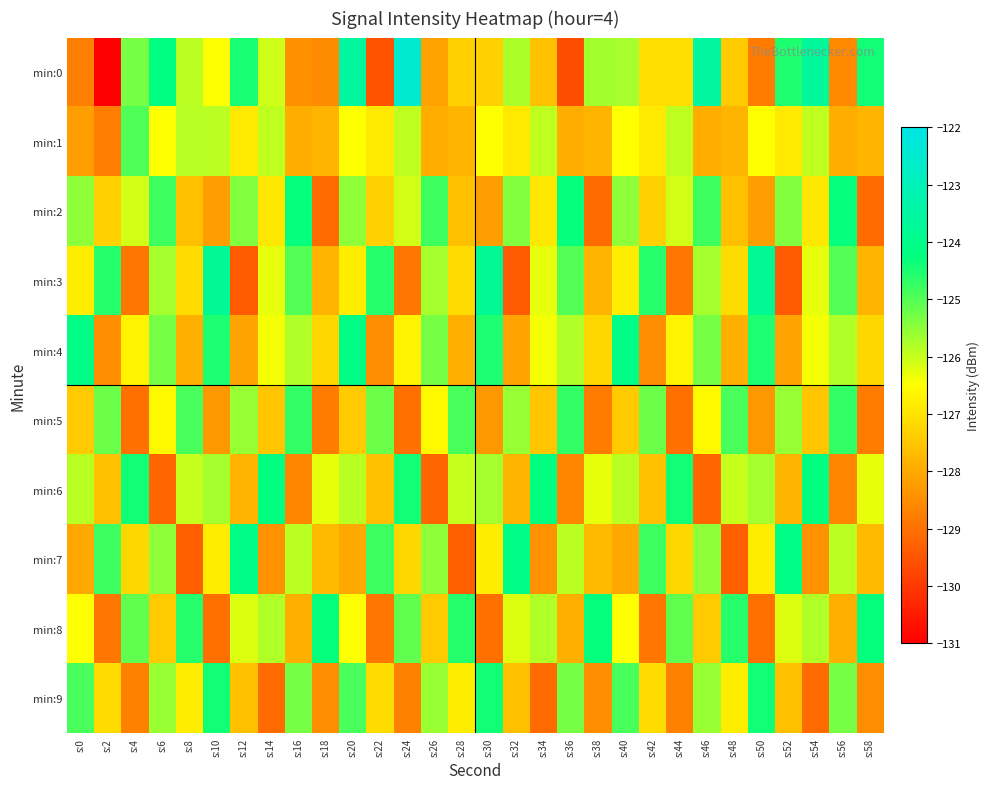

Reading right to left, list all the values displayed in this chart.

min:0: s:58=-124.4	s:56=-128.6	s:54=-123.7	s:52=-124.5	s:50=-128.8	s:48=-127.4	s:46=-123.5	s:44=-127.1	s:42=-127.1	s:40=-125.7	s:38=-125.7	s:36=-129.6	s:34=-127.6	s:32=-125.8	s:30=-127.3	s:28=-127.3	s:26=-128.1	s:24=-122.5	s:22=-129.5	s:20=-123.5	s:18=-128.5	s:16=-128.4	s:14=-126.1	s:12=-124.5	s:10=-126.5	s:8=-125.9	s:6=-124.2	s:4=-125.3	s:2=-131.0	s:0=-128.7
min:1: s:58=-127.8	s:56=-127.9	s:54=-125.9	s:52=-126.9	s:50=-126.5	s:48=-127.8	s:46=-127.9	s:44=-125.9	s:42=-126.9	s:40=-126.5	s:38=-127.8	s:36=-127.9	s:34=-125.9	s:32=-126.9	s:30=-126.5	s:28=-127.8	s:26=-127.9	s:24=-125.9	s:22=-126.9	s:20=-126.5	s:18=-127.8	s:16=-127.9	s:14=-125.9	s:12=-126.9	s:10=-125.9	s:8=-125.9	s:6=-126.5	s:4=-125.0	s:2=-128.8	s:0=-128.2
min:2: s:58=-129.1	s:56=-124.3	s:54=-126.9	s:52=-125.4	s:50=-128.2	s:48=-127.6	s:46=-124.8	s:44=-126.1	s:42=-127.3	s:40=-125.5	s:38=-129.1	s:36=-124.3	s:34=-126.9	s:32=-125.4	s:30=-128.2	s:28=-127.6	s:26=-124.8	s:24=-126.1	s:22=-127.3	s:20=-125.5	s:18=-129.1	s:16=-124.3	s:14=-126.9	s:12=-125.4	s:10=-128.2	s:8=-127.6	s:6=-124.8	s:4=-126.1	s:2=-127.3	s:0=-125.5
min:3: s:58=-127.8	s:56=-125.0	s:54=-126.3	s:52=-129.4	s:50=-123.8	s:48=-127.1	s:46=-125.7	s:44=-128.9	s:42=-124.6	s:40=-126.8	s:38=-127.8	s:36=-125.0	s:34=-126.3	s:32=-129.4	s:30=-123.8	s:28=-127.1	s:26=-125.7	s:24=-128.9	s:22=-124.6	s:20=-126.8	s:18=-127.8	s:16=-125.0	s:14=-126.3	s:12=-129.4	s:10=-123.8	s:8=-127.1	s:6=-125.7	s:4=-128.9	s:2=-124.6	s:0=-126.8
min:4: s:58=-127.2	s:56=-125.8	s:54=-126.4	s:52=-128.1	s:50=-124.5	s:48=-127.9	s:46=-125.3	s:44=-126.7	s:42=-128.5	s:40=-124.1	s:38=-127.2	s:36=-125.8	s:34=-126.4	s:32=-128.1	s:30=-124.5	s:28=-127.9	s:26=-125.3	s:24=-126.7	s:22=-128.5	s:20=-124.1	s:18=-127.2	s:16=-125.8	s:14=-126.4	s:12=-128.1	s:10=-124.5	s:8=-127.9	s:6=-125.3	s:4=-126.7	s:2=-128.5	s:0=-124.1
min:5: s:58=-128.8	s:56=-124.7	s:54=-127.5	s:52=-125.6	s:50=-128.3	s:48=-124.9	s:46=-126.6	s:44=-129.0	s:42=-125.2	s:40=-127.4	s:38=-128.8	s:36=-124.7	s:34=-127.5	s:32=-125.6	s:30=-128.3	s:28=-124.9	s:26=-126.6	s:24=-129.0	s:22=-125.2	s:20=-127.4	s:18=-128.8	s:16=-124.7	s:14=-127.5	s:12=-125.6	s:10=-128.3	s:8=-124.9	s:6=-126.6	s:4=-129.0	s:2=-125.2	s:0=-127.4
min:6: s:58=-126.3	s:56=-128.6	s:54=-124.2	s:52=-127.8	s:50=-125.7	s:48=-126.0	s:46=-129.2	s:44=-124.4	s:42=-127.6	s:40=-125.9	s:38=-126.3	s:36=-128.6	s:34=-124.2	s:32=-127.8	s:30=-125.7	s:28=-126.0	s:26=-129.2	s:24=-124.4	s:22=-127.6	s:20=-125.9	s:18=-126.3	s:16=-128.6	s:14=-124.2	s:12=-127.8	s:10=-125.7	s:8=-126.0	s:6=-129.2	s:4=-124.4	s:2=-127.6	s:0=-125.9
min:7: s:58=-127.7	s:56=-125.9	s:54=-128.4	s:52=-124.1	s:50=-126.8	s:48=-129.3	s:46=-125.5	s:44=-127.2	s:42=-124.8	s:40=-128.0	s:38=-127.7	s:36=-125.9	s:34=-128.4	s:32=-124.1	s:30=-126.8	s:28=-129.3	s:26=-125.5	s:24=-127.2	s:22=-124.8	s:20=-128.0	s:18=-127.7	s:16=-125.9	s:14=-128.4	s:12=-124.1	s:10=-126.8	s:8=-129.3	s:6=-125.5	s:4=-127.2	s:2=-124.8	s:0=-128.0
min:8: s:58=-124.3	s:56=-127.9	s:54=-125.8	s:52=-126.2	s:50=-129.0	s:48=-124.6	s:46=-127.4	s:44=-125.1	s:42=-128.9	s:40=-126.5	s:38=-124.3	s:36=-127.9	s:34=-125.8	s:32=-126.2	s:30=-129.0	s:28=-124.6	s:26=-127.4	s:24=-125.1	s:22=-128.9	s:20=-126.5	s:18=-124.3	s:16=-127.9	s:14=-125.8	s:12=-126.2	s:10=-129.0	s:8=-124.6	s:6=-127.4	s:4=-125.1	s:2=-128.9	s:0=-126.5
min:9: s:58=-128.5	s:56=-125.3	s:54=-129.1	s:52=-127.6	s:50=-124.4	s:48=-126.8	s:46=-125.6	s:44=-128.7	s:42=-127.1	s:40=-124.9	s:38=-128.5	s:36=-125.3	s:34=-129.1	s:32=-127.6	s:30=-124.4	s:28=-126.8	s:26=-125.6	s:24=-128.7	s:22=-127.1	s:20=-124.9	s:18=-128.5	s:16=-125.3	s:14=-129.1	s:12=-127.6	s:10=-124.4	s:8=-126.8	s:6=-125.6	s:4=-128.7	s:2=-127.1	s:0=-124.9